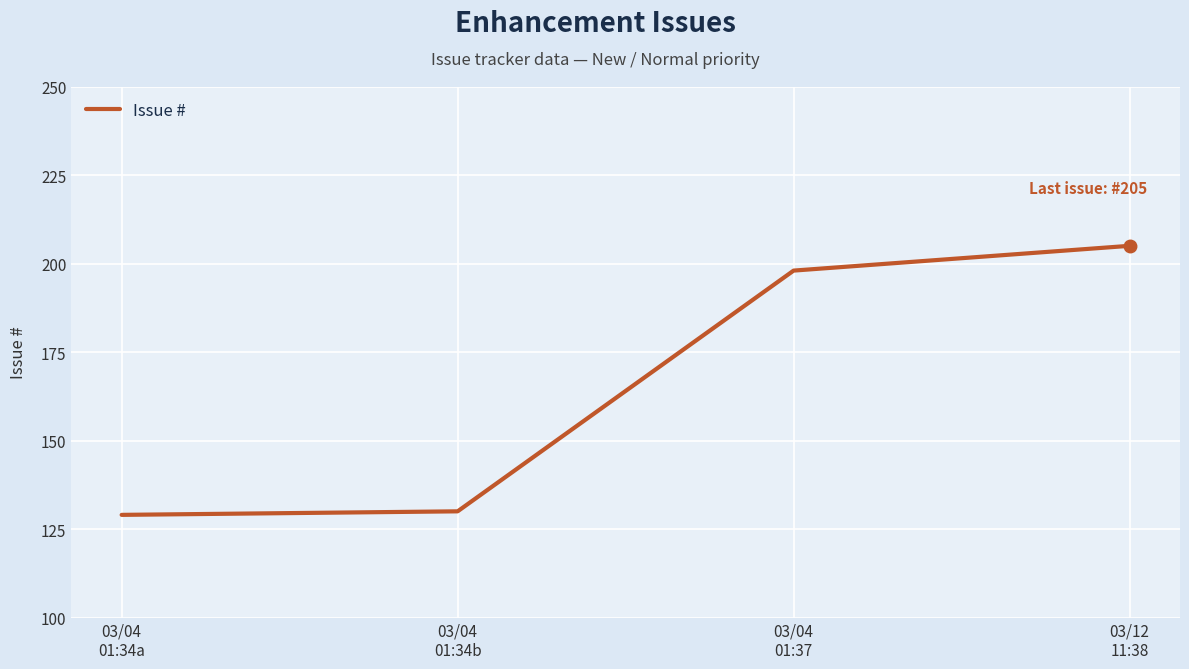

Reading left to right, extract all data points from this chart.

129	130	198	205